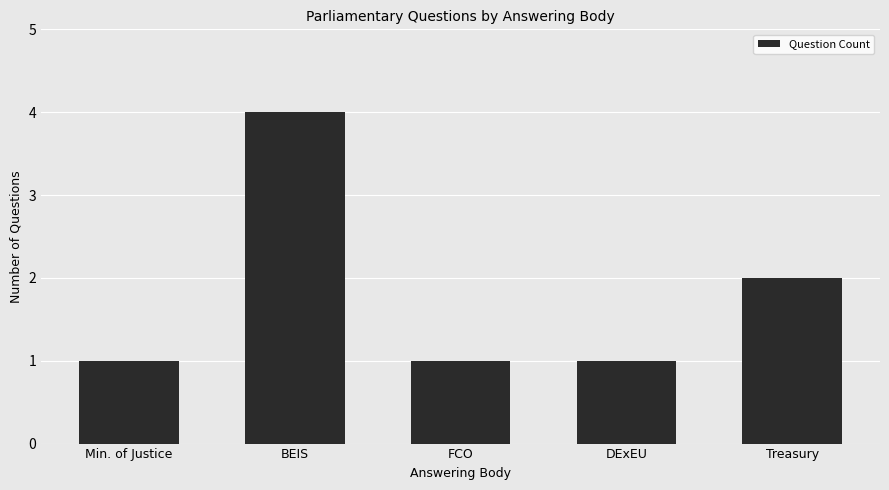

How many categories are shown in the chart?

5